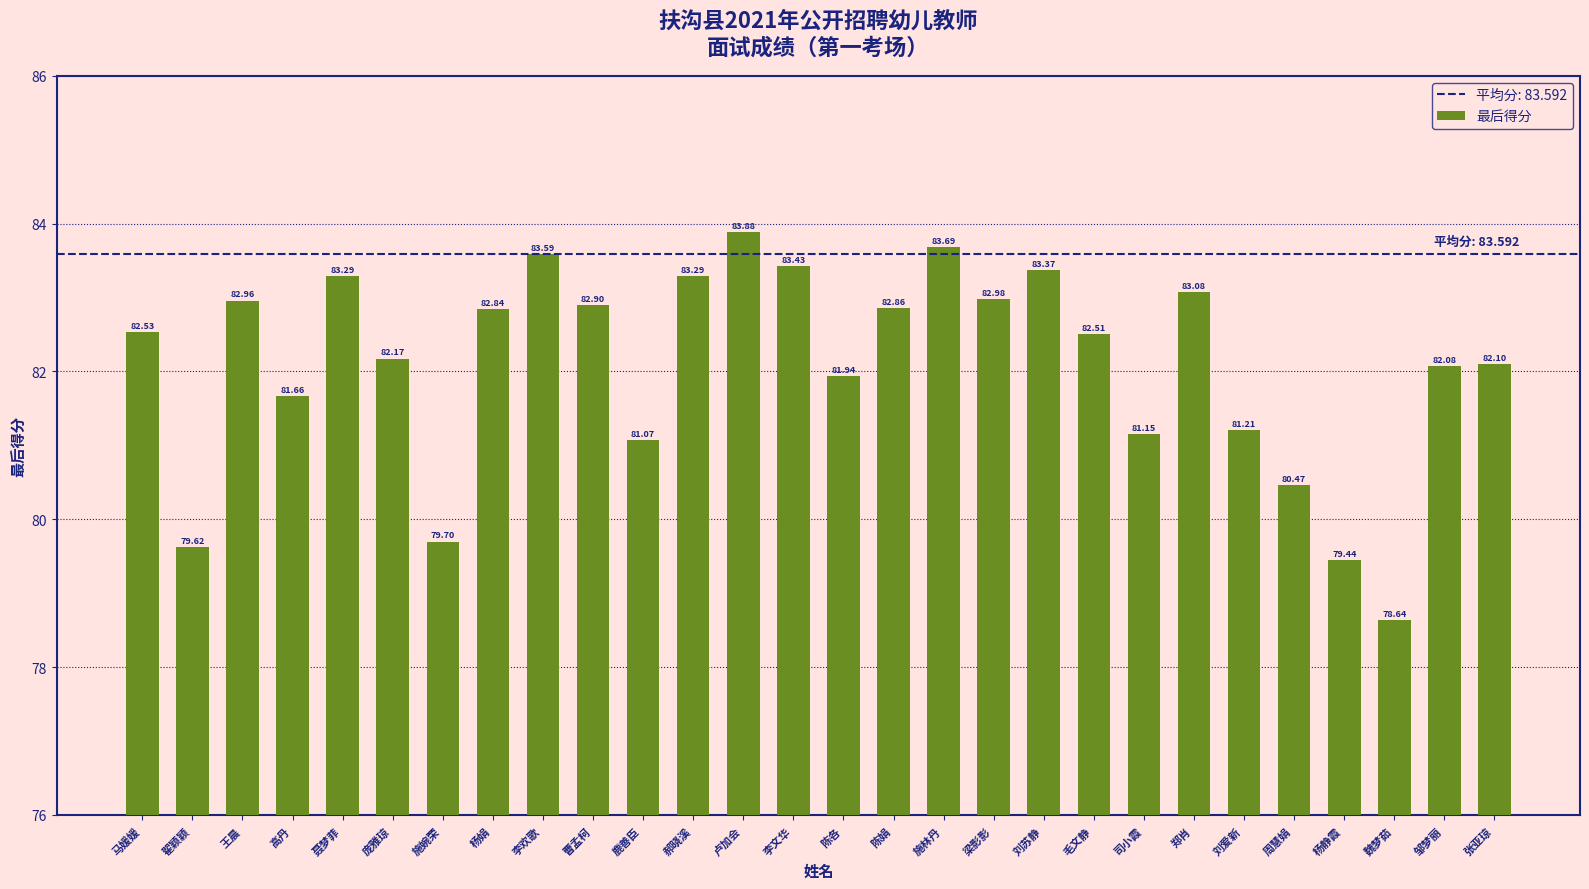

At which label does the data first exceed 82?

马媛媛